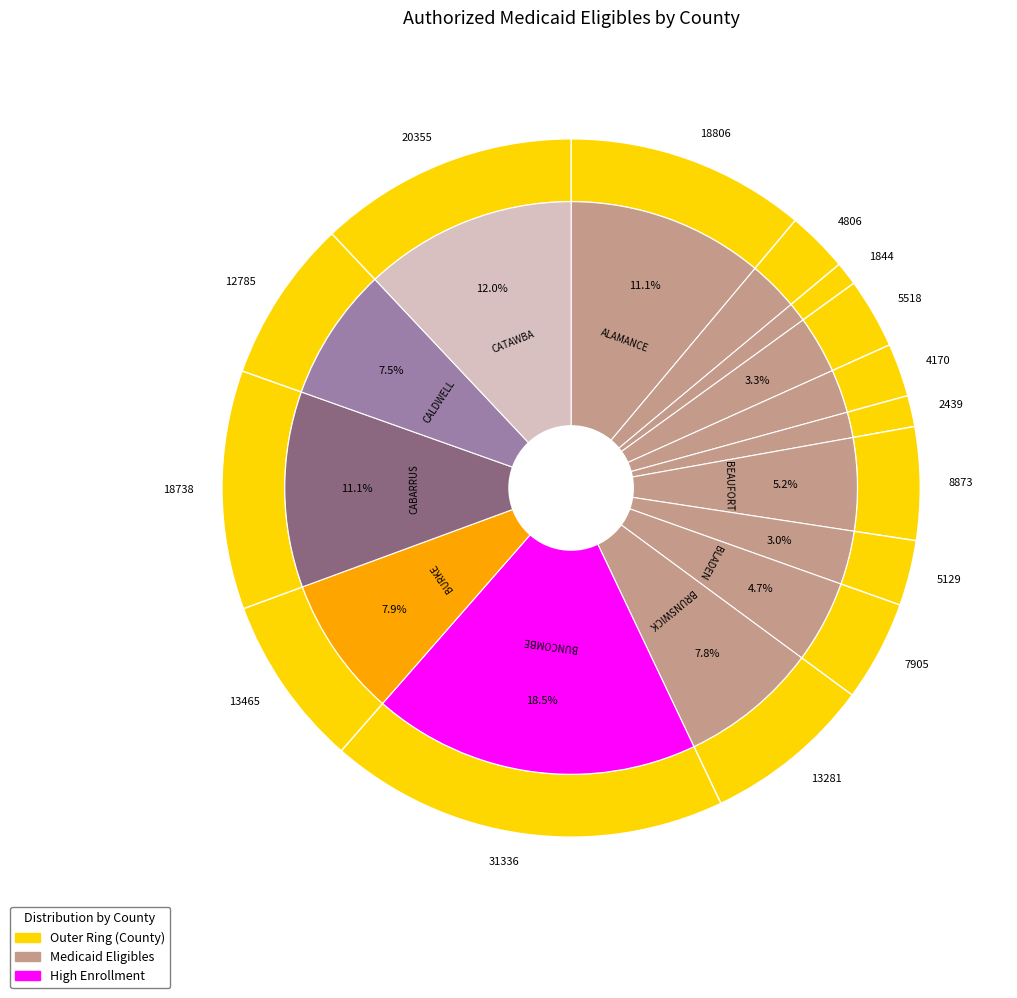

To the nearest percent, what percentage of the pie is CATAWBA?

12%